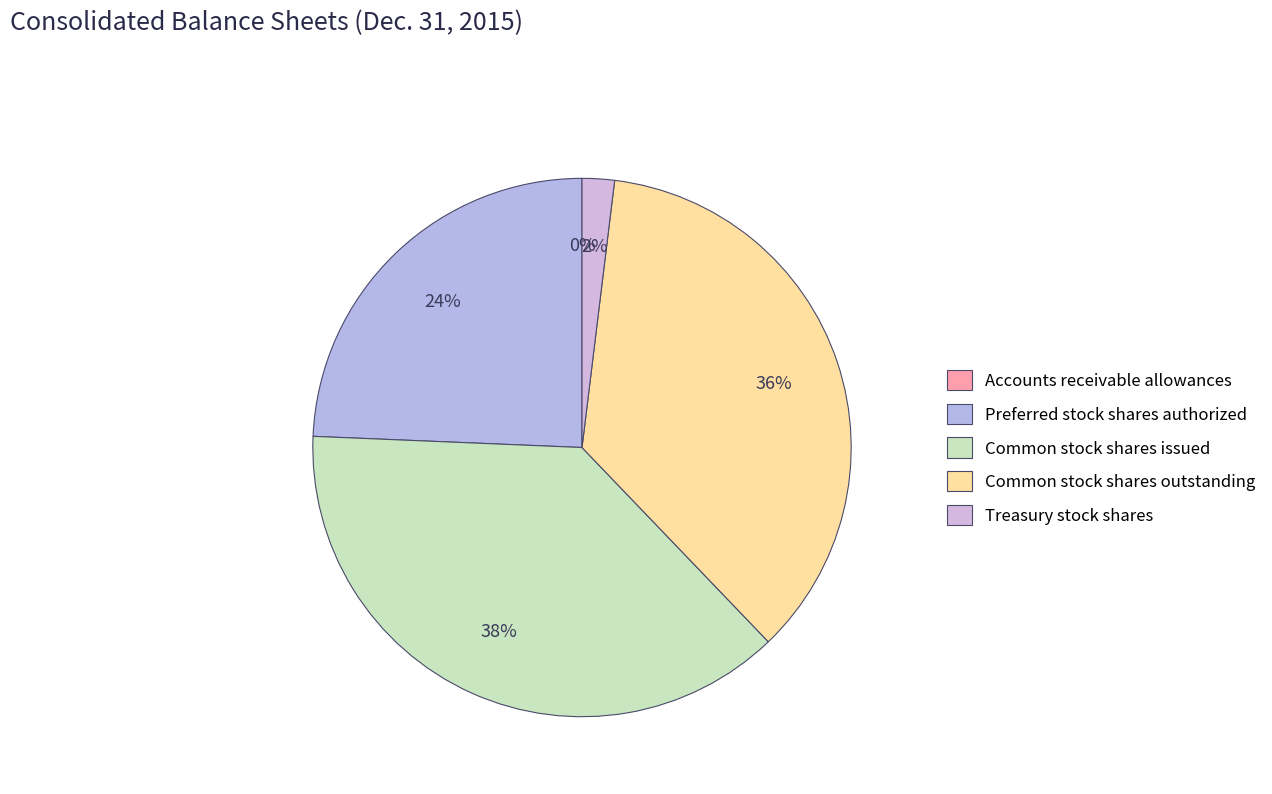

Which category has the smallest portion of the pie?

Accounts receivable allowances